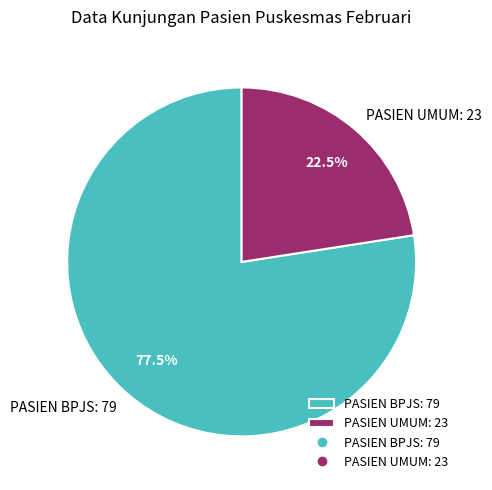

To the nearest percent, what is the combined percentage of PASIEN BPJS and PASIEN UMUM?

100%